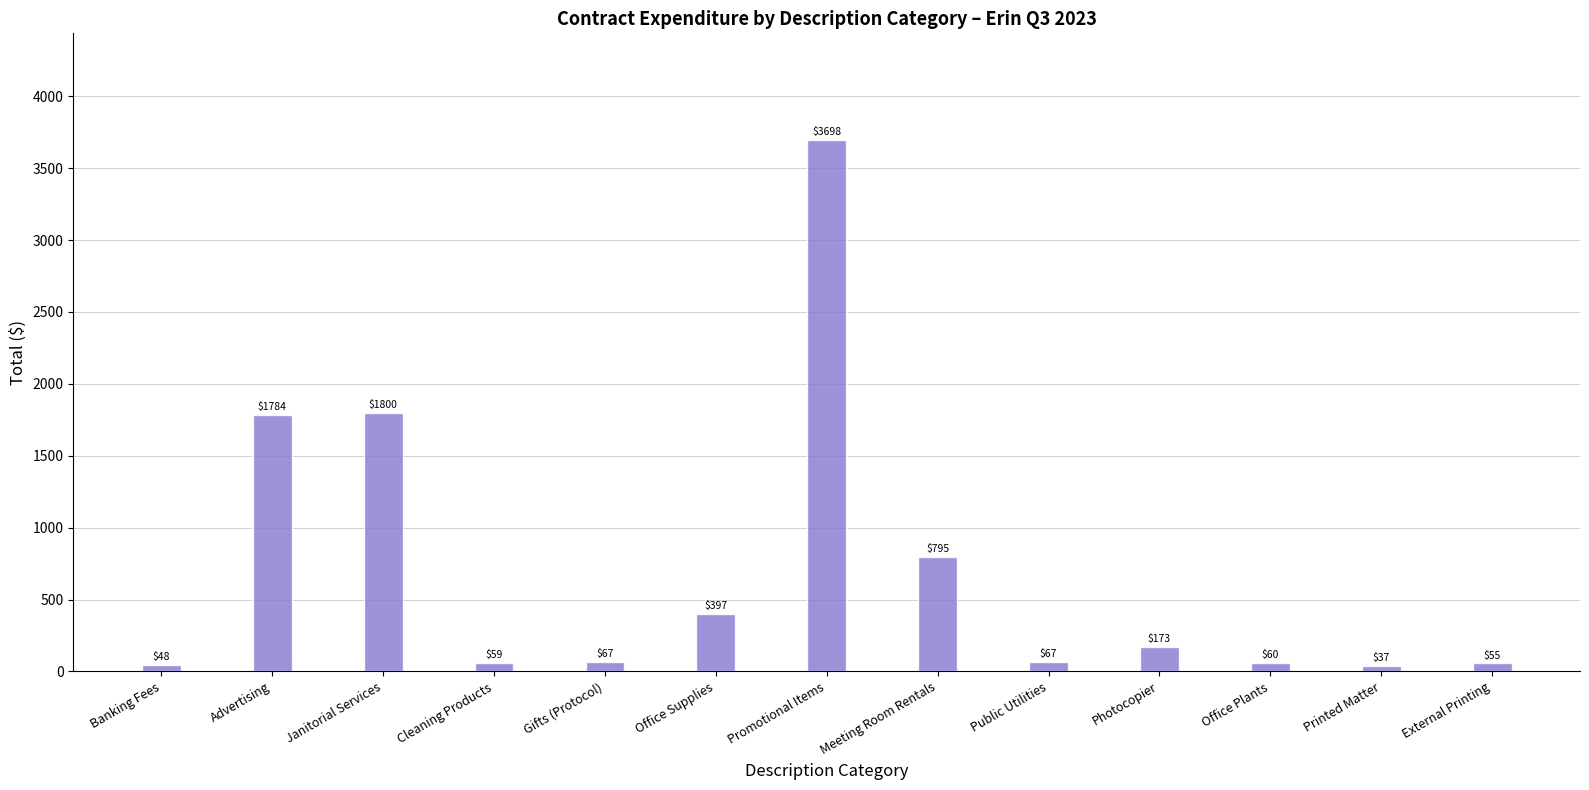

Are the bars grouped side by side (vs. stacked)?

No